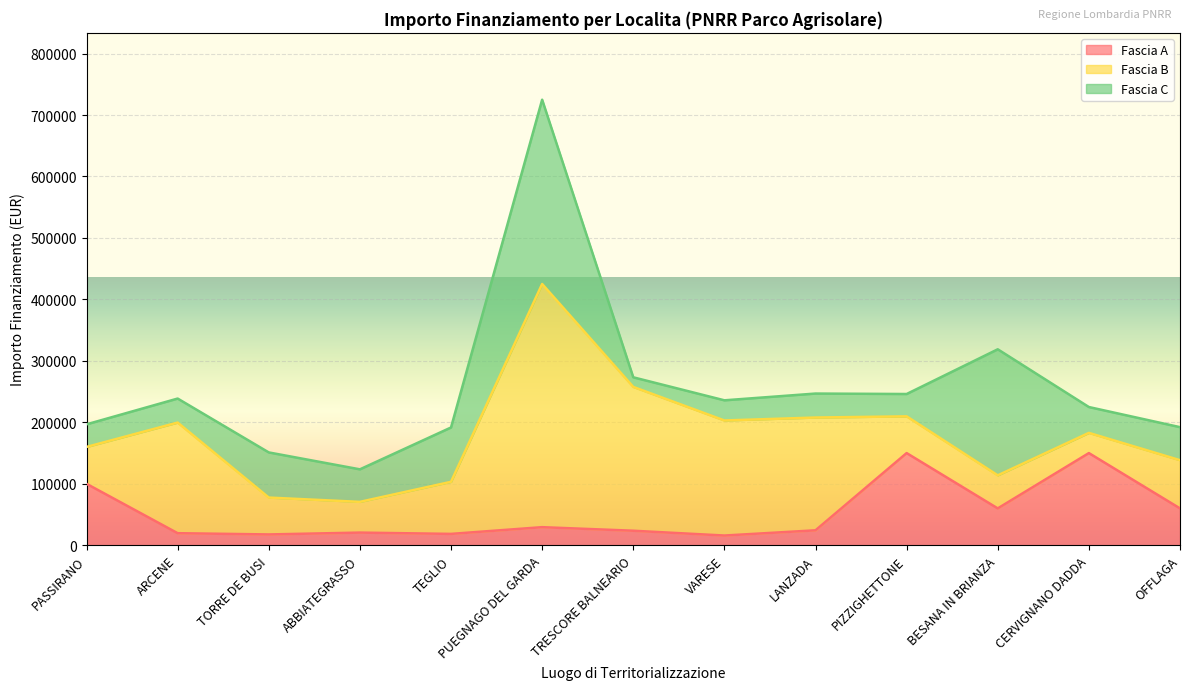

True or false: Fascia B and Fascia C intersect in this chart.

True